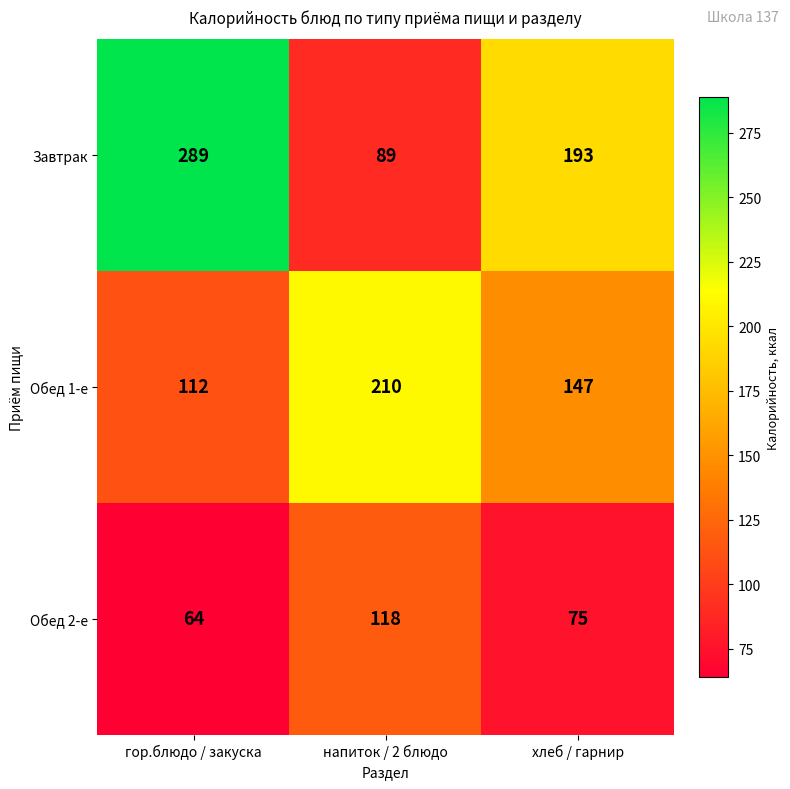

What is the average value of the Завтрак series?

190